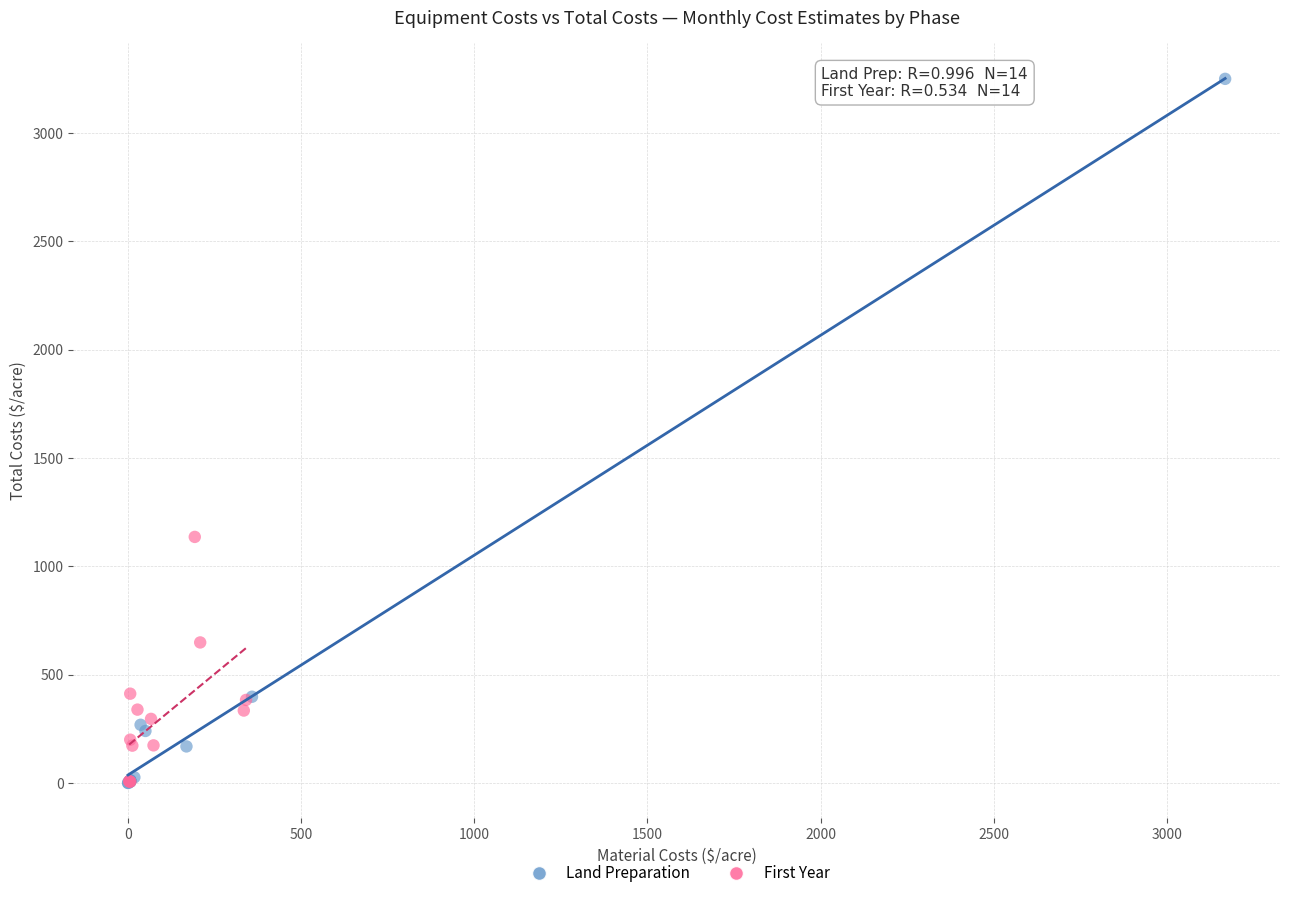

Which series reaches the maximum Y coordinate?

Land Preparation